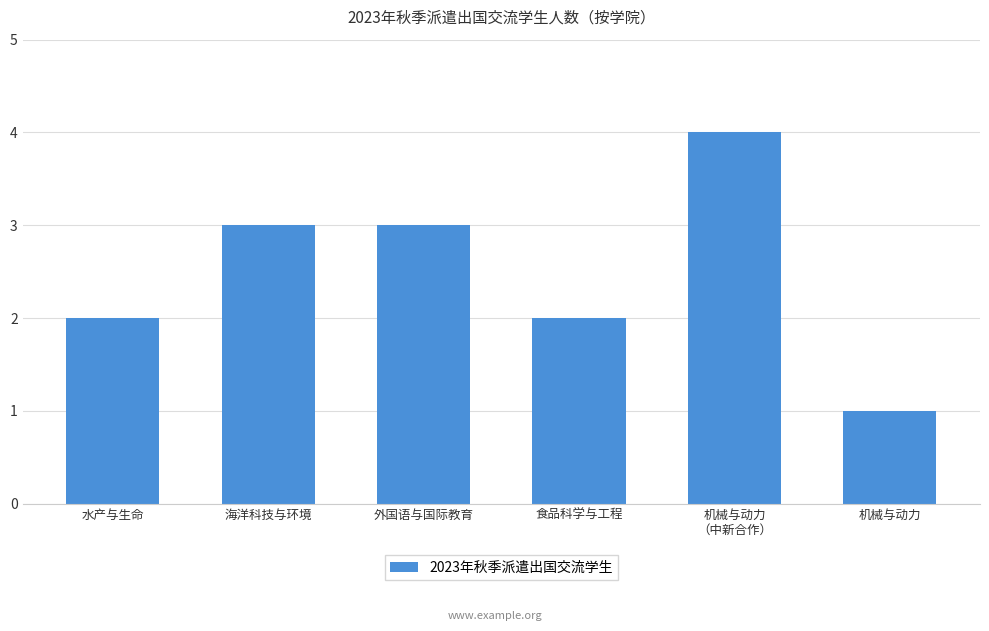

Which category has the lowest value across all series?

机械与动力